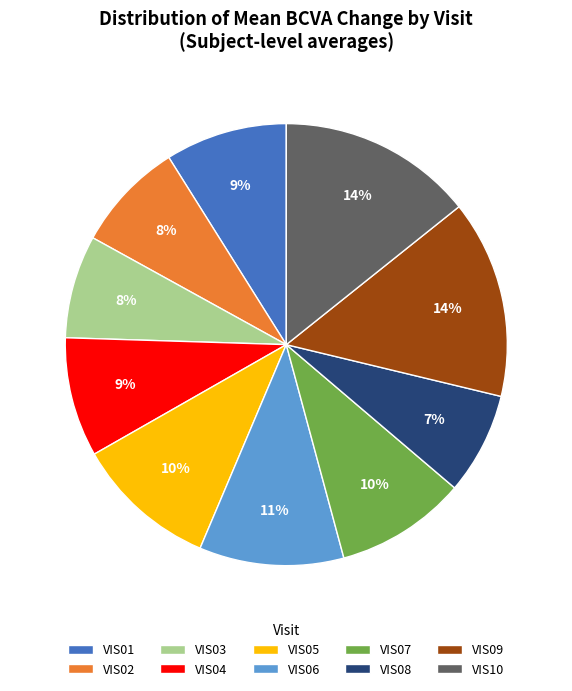

Does VIS04 account for over 50% of the chart?

No